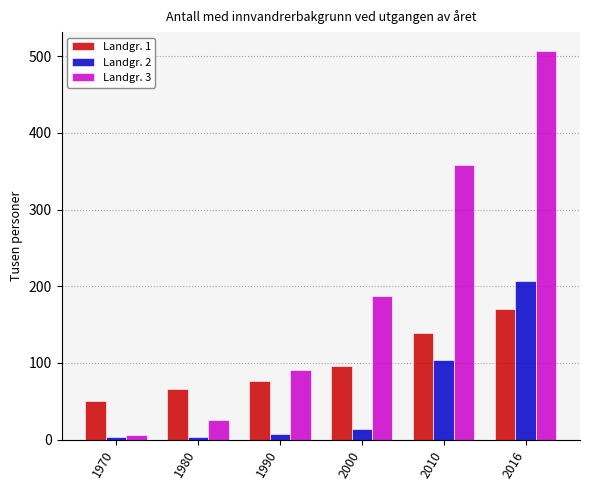

Which series has the widest spread of values?

Landgr. 3